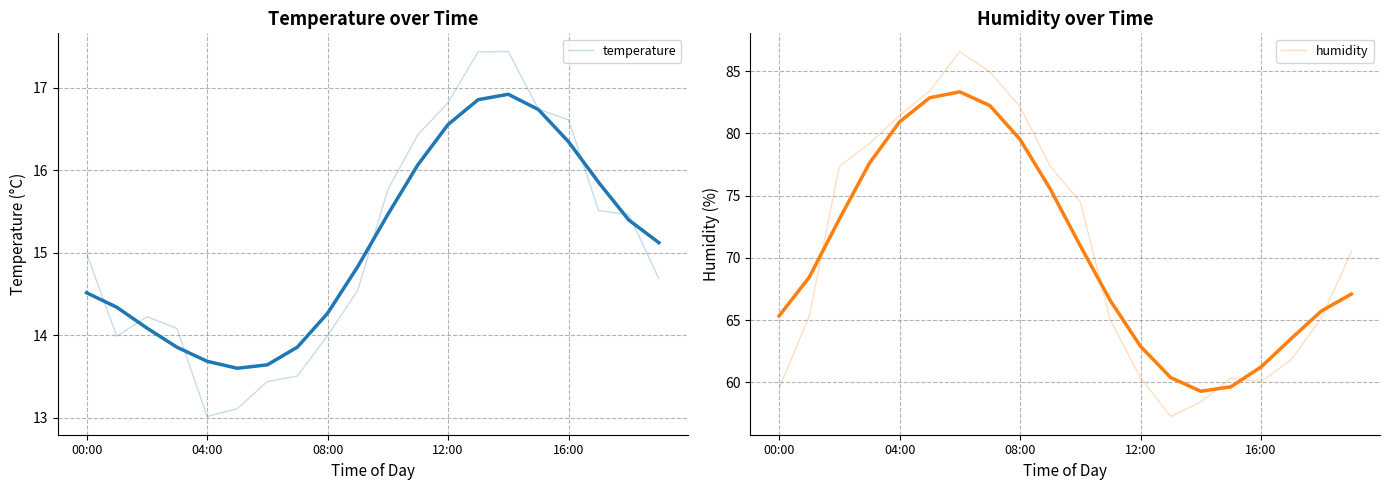

Which series has the widest spread of values?

humidity